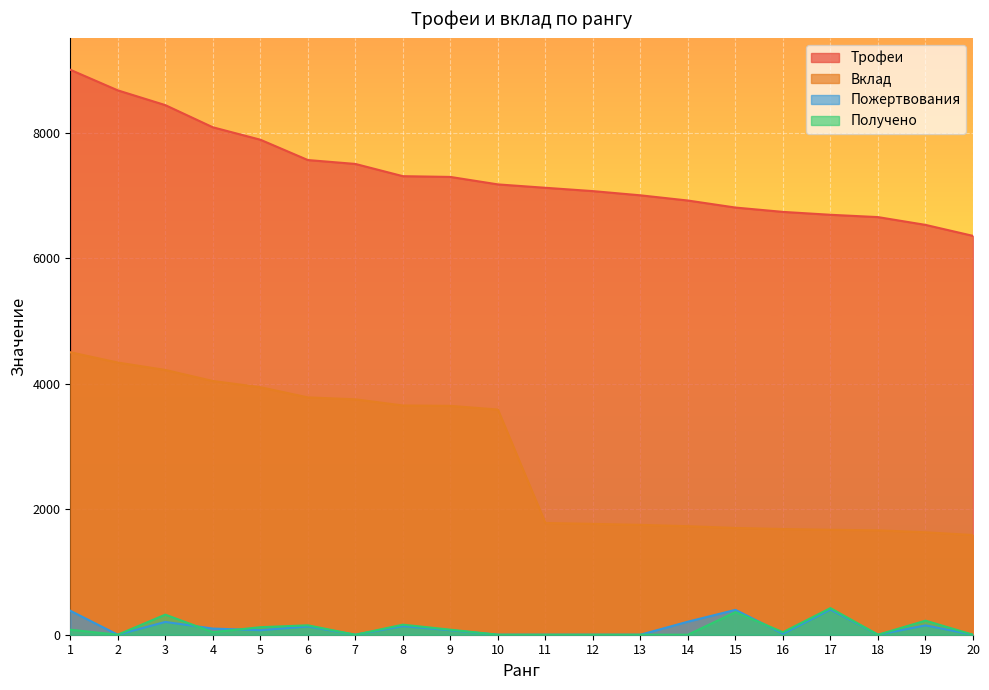

What is the difference between the Трофеи values at 4 and 9?

791